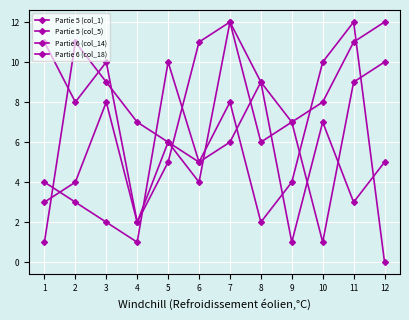

How many series are shown in this chart?

4